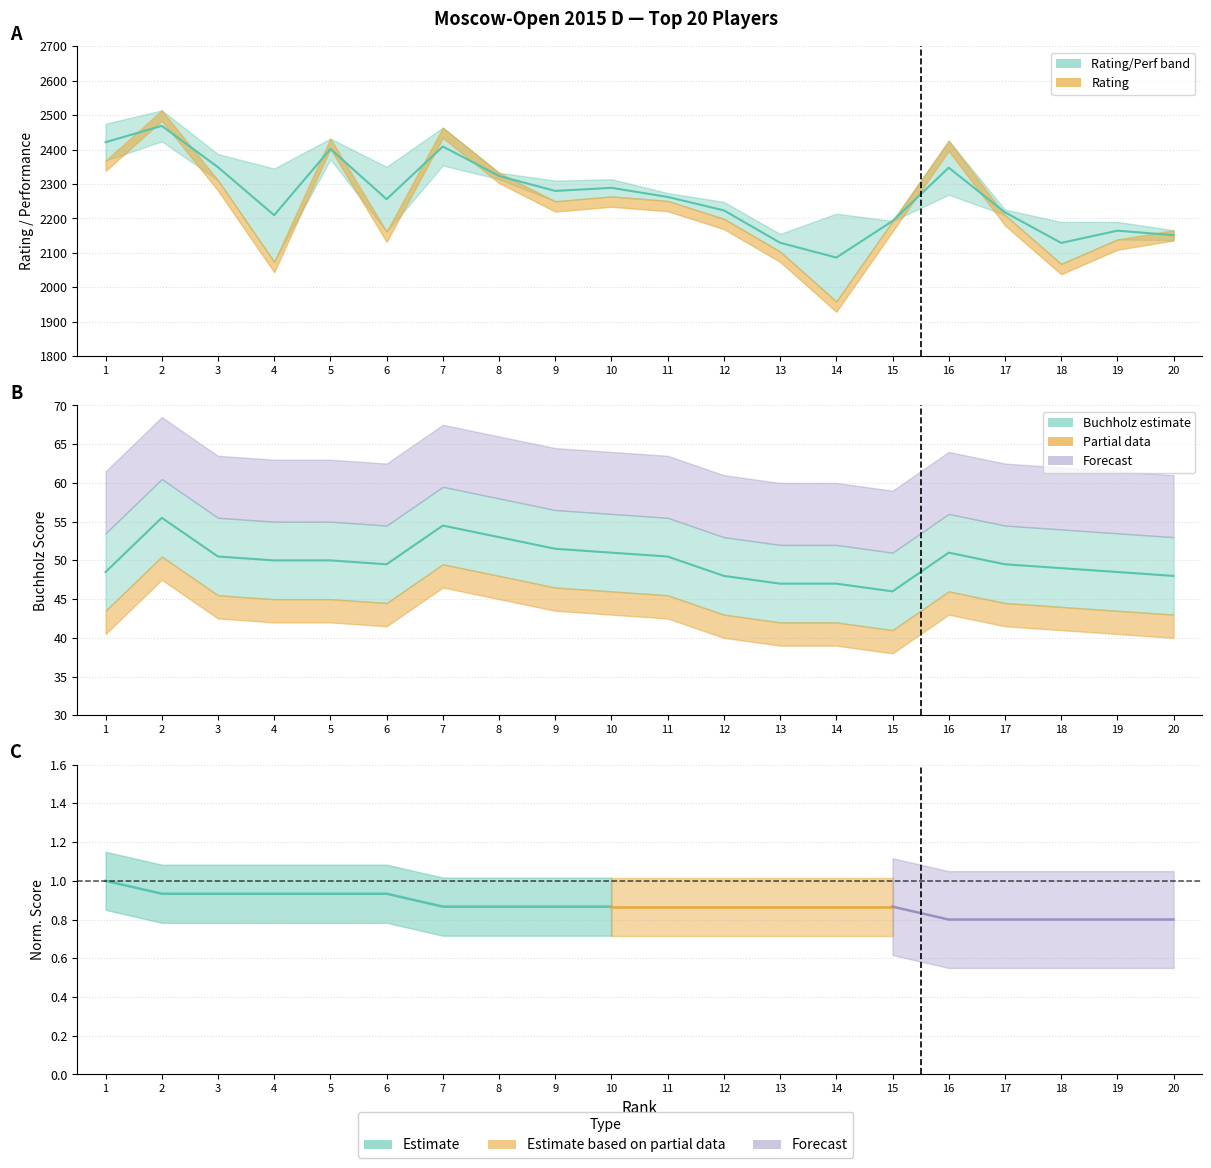

Which series changed the most between 9 and 10?

Avg Rating/Perf